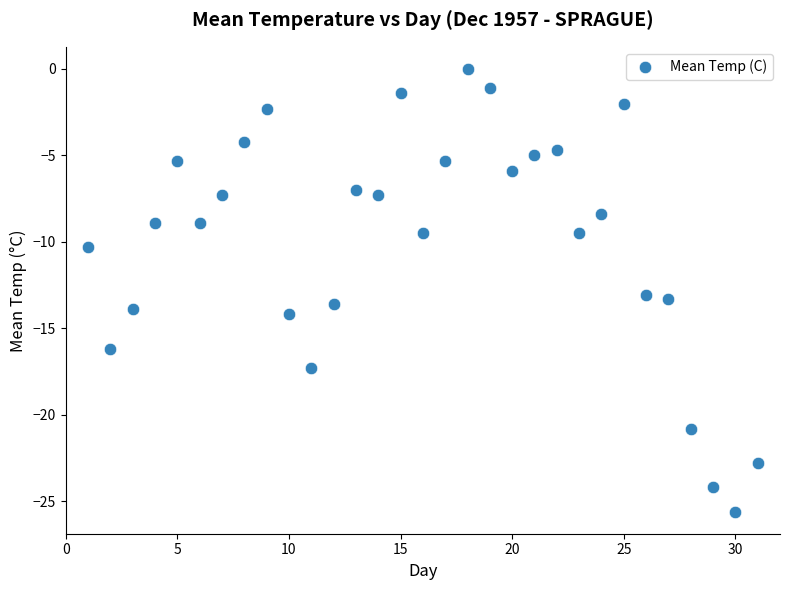

What is the range of X values (max minus min)?

30.0